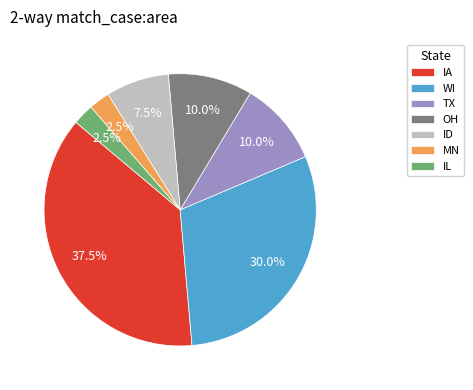

Is there a majority slice in this chart?

No